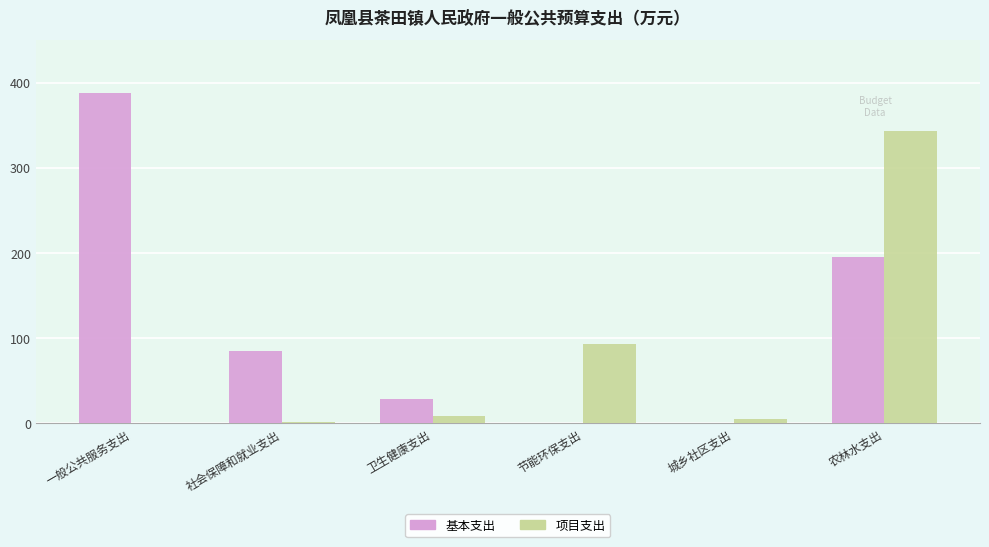

The 基本支出 series shows 387.9 at 一般公共服务支出. True or false?

True